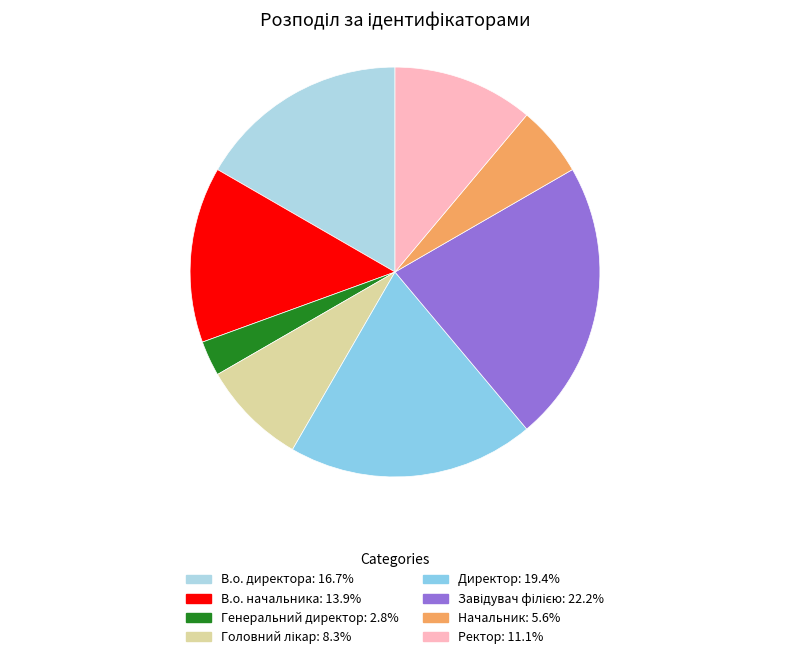

Does Директор account for over 50% of the chart?

No